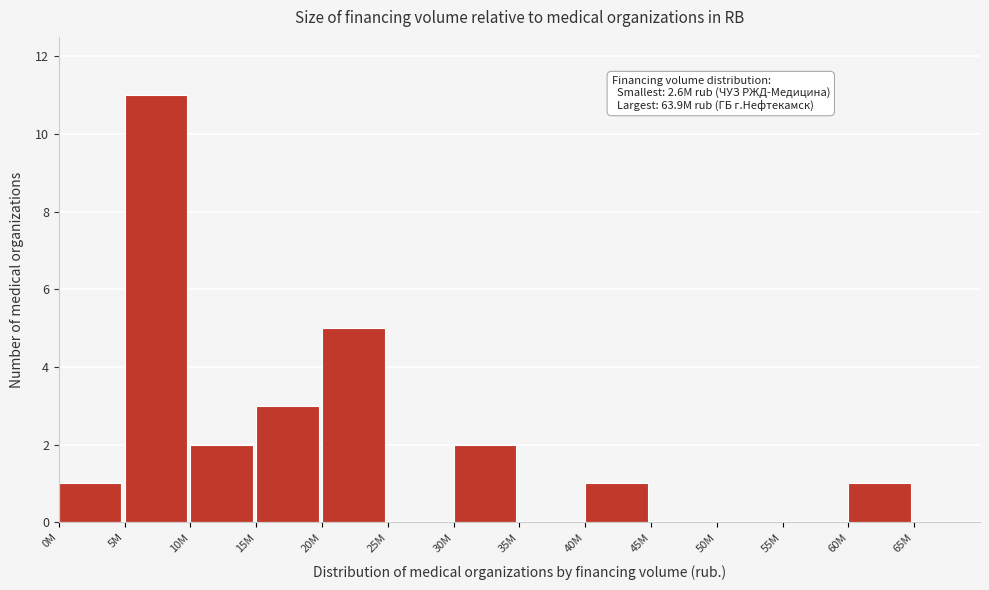

Reading right to left, transcribe all the data shown in this chart.

65M=0	60M=1	55M=0	50M=0	45M=0	40M=1	35M=0	30M=2	25M=0	20M=5	15M=3	10M=2	5M=11	0M=1